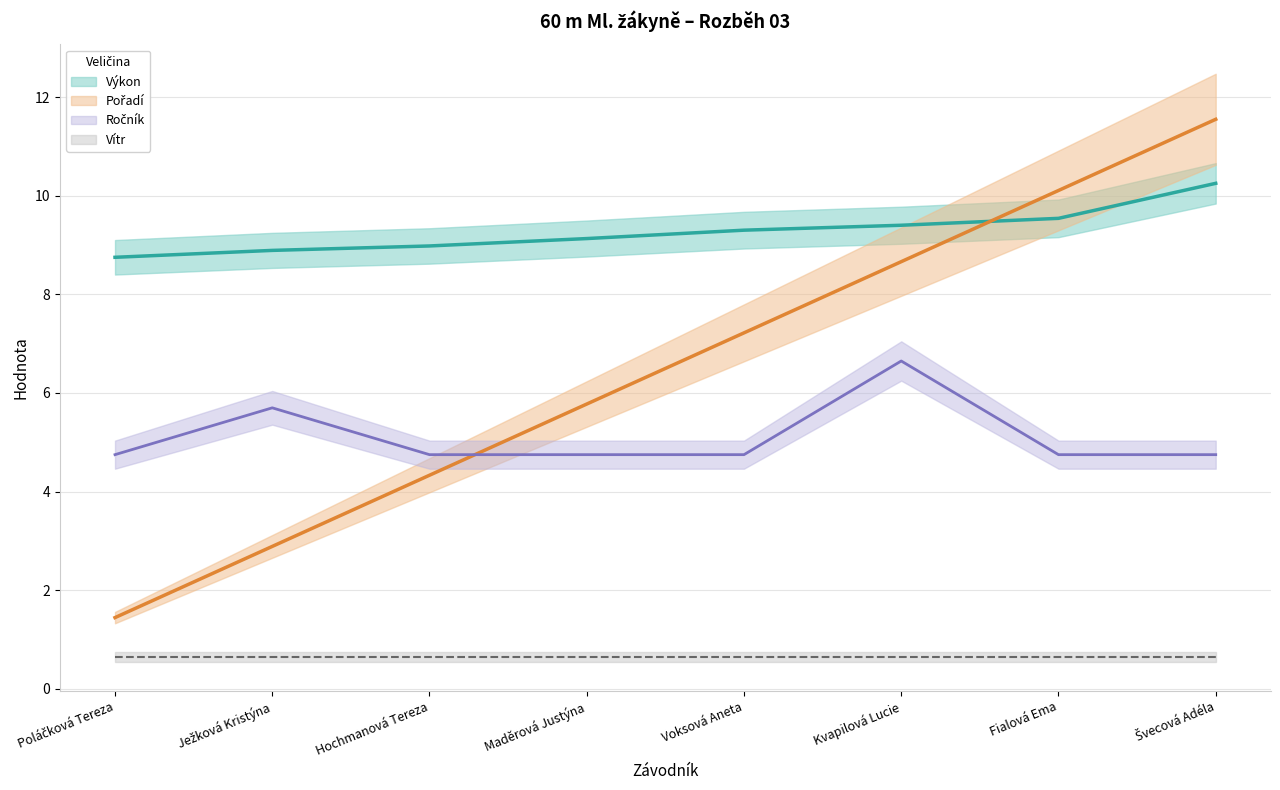

How many interior local peaks does the Ročník series have?

2